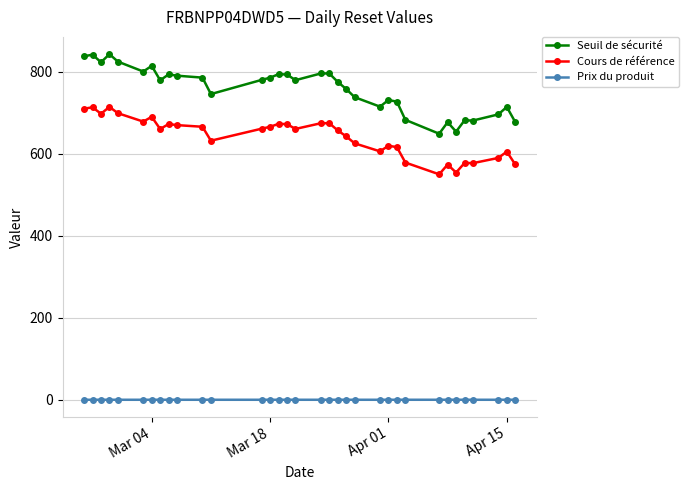

True or false: Cours de référence and Seuil de sécurité cross at least once.

False